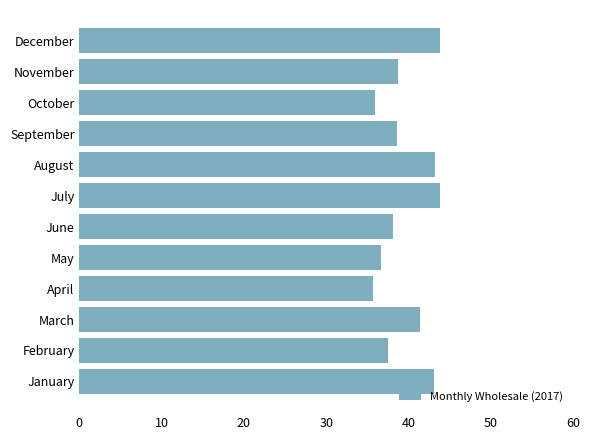

Between February and March, which is larger?

March